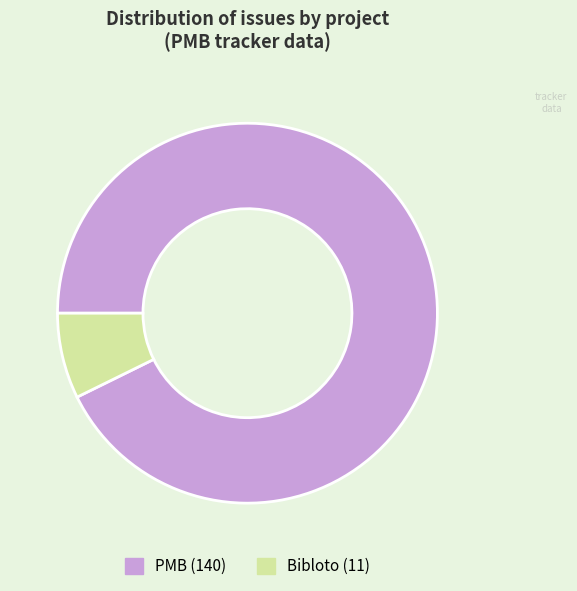

Does Bibloto represent more than half of the total?

No